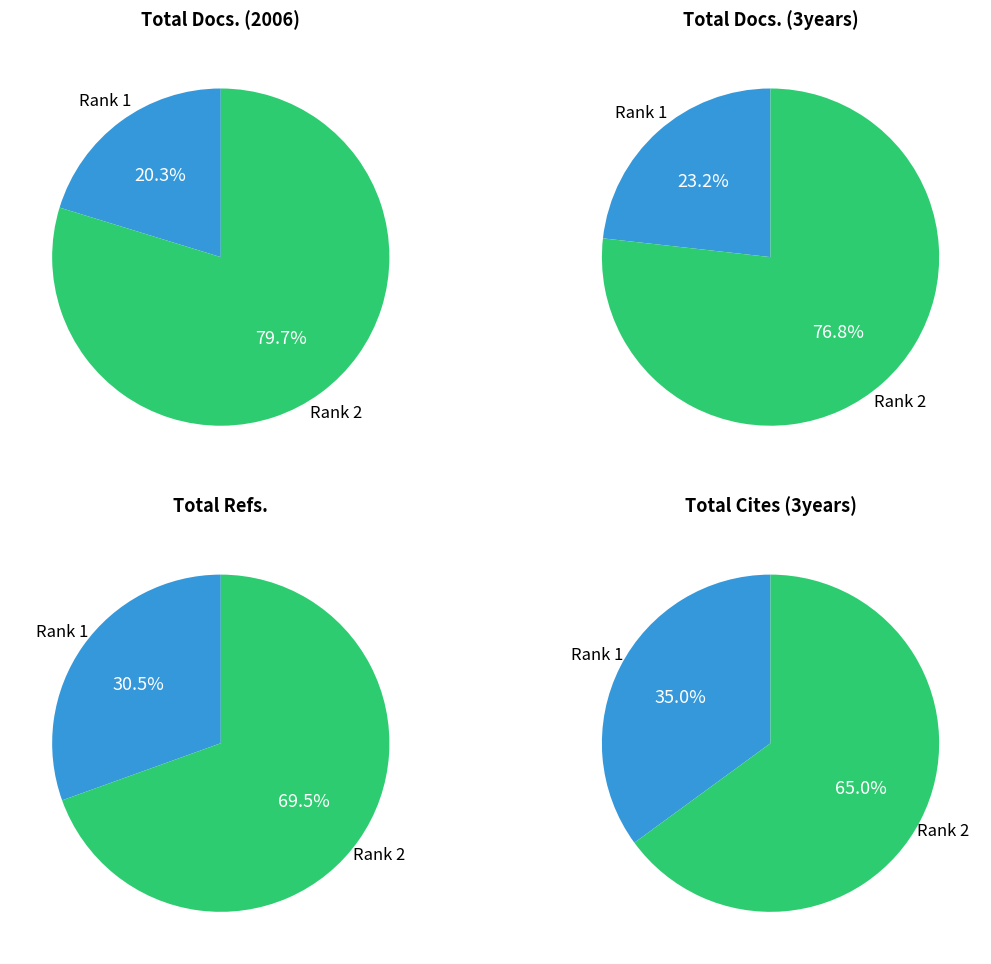

Is it true that Rank 2 (Xitong Gongcheng) is 85% of the pie?

False